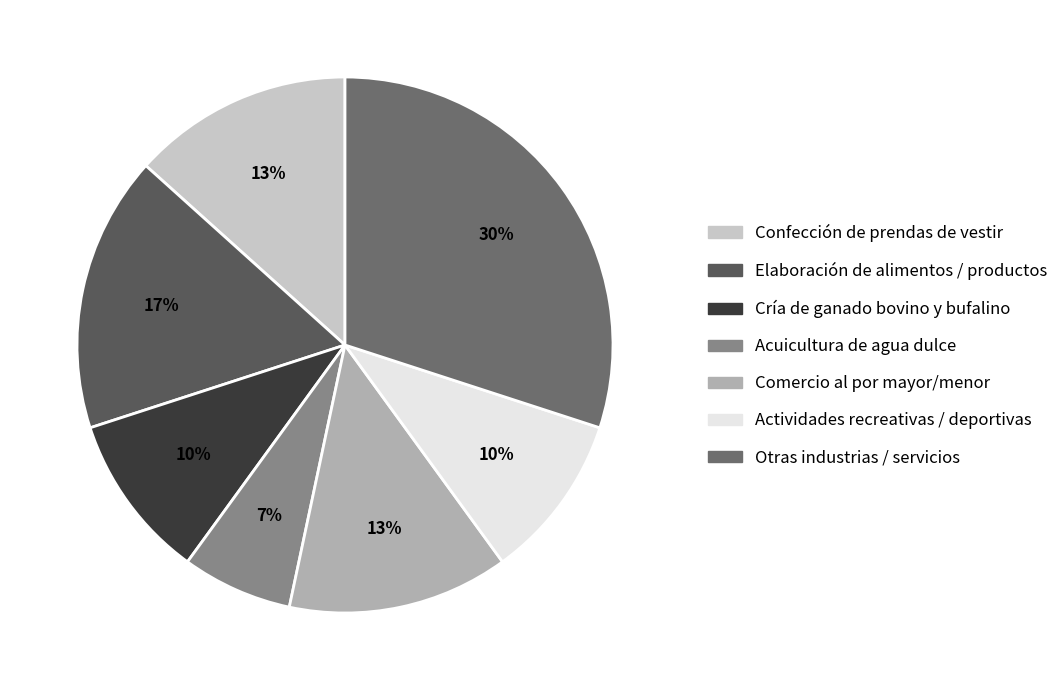

Approximately how many times larger is the value at Elaboración de alimentos / productos compared to Acuicultura de agua dulce?

2.5